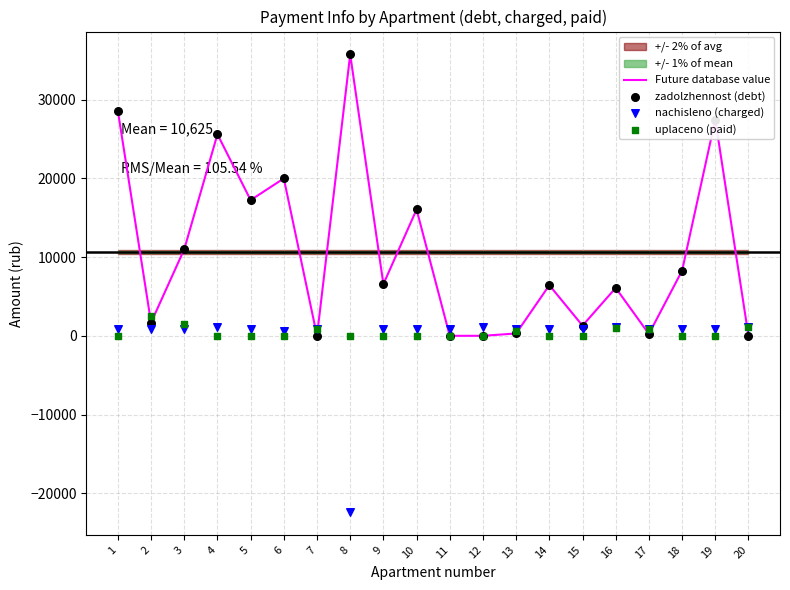

Is the value of zadolzhennost (debt) at 13 greater than the value of Future database value at 19?

No